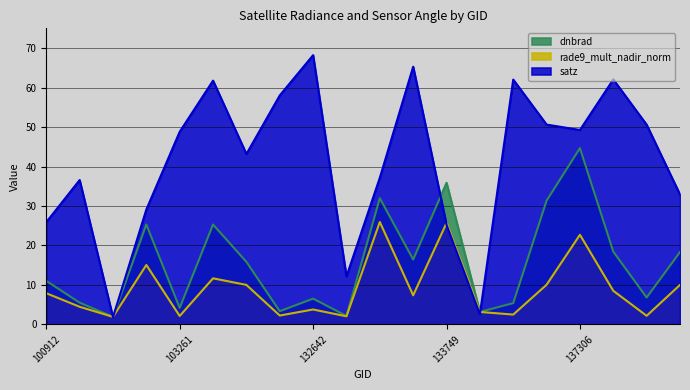

Reading left to right, list all the values displayed in this chart.

dnbrad: 11.0	5.5	1.9	25.3	4.2	25.3	15.8	3.3	6.5	2.1	32.0	16.4	35.9	3.2	5.4	31.3	44.7	18.4	6.8	18.3
rade9_mult_nadir_norm: 7.9	4.5	1.9	15.1	2.1	11.7	10.0	2.2	3.8	2.0	25.9	7.4	25.7	3.2	2.5	10.0	22.7	8.5	2.2	10.0
satz: 25.9	36.6	1.8	29.1	48.8	61.8	43.2	58.0	68.2	12.1	37.2	65.3	25.2	2.6	62.0	50.6	49.3	62.1	50.6	32.9